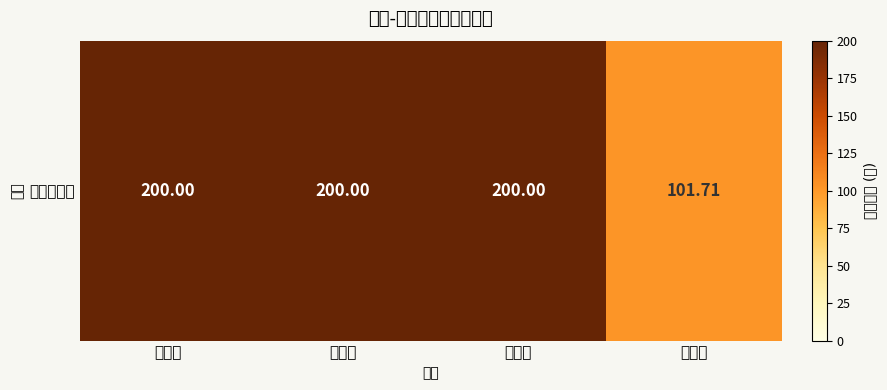

Rank the categories by value from lowest to highest.

王一婷, 张平英, 纪丽萍, 周红蓉